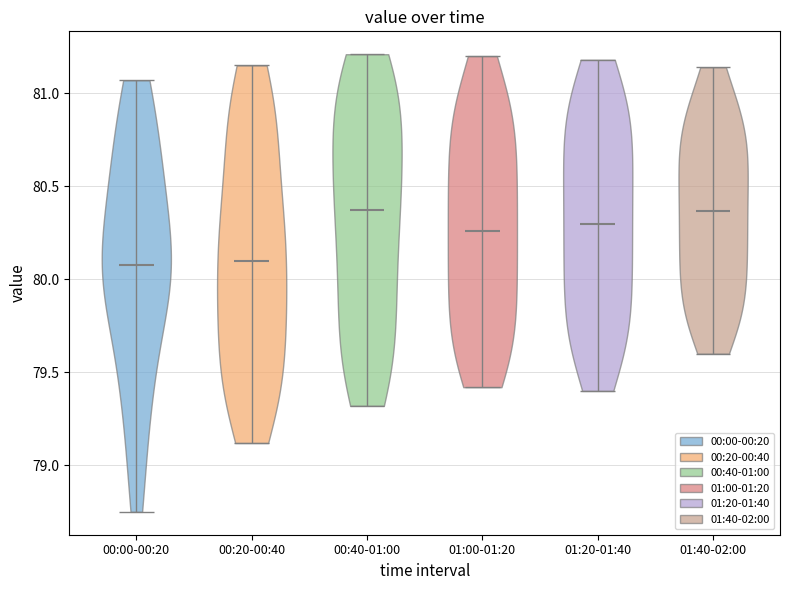

Reading left to right, read every violin against the y-axis: where its median line is, and the lowest and highest points it reaches. The values are not printed on the chart, so give them approximately, as read against the axis.

00:00-00:20: median line 80.10, lowest point 78.75, highest point 81.05
00:20-00:40: median line 80.10, lowest point 79.10, highest point 81.15
00:40-01:00: median line 80.40, lowest point 79.30, highest point 81.20
01:00-01:20: median line 80.25, lowest point 79.40, highest point 81.20
01:20-01:40: median line 80.30, lowest point 79.40, highest point 81.20
01:40-02:00: median line 80.35, lowest point 79.60, highest point 81.15